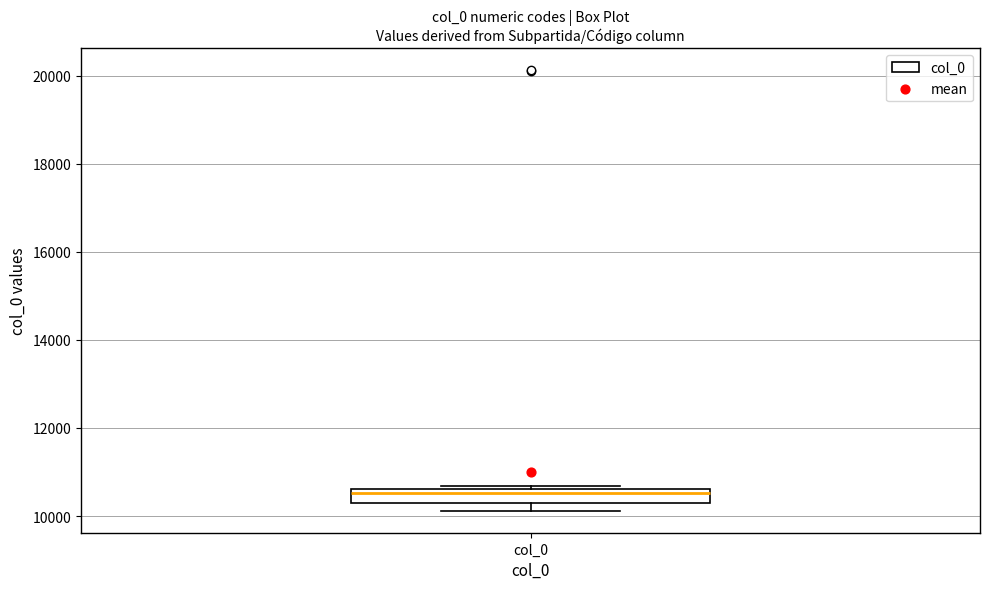

Read this box plot against the y-axis: the position of the median line, the range covered by the box, and the ends of both whiskers. The values are not printed on the chart, so give them approximately, as read against the axis.

median 10600 (just below the box's upper edge), box 10400 to 10600, whiskers 10200 to 10600 (just above the box's upper edge)